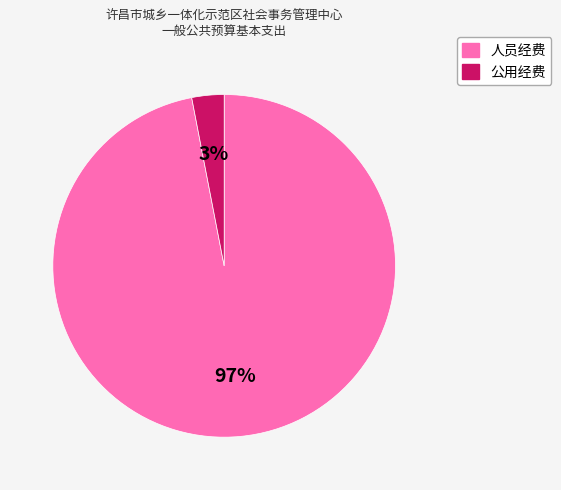

Which has a higher value, 人员经费 or 公用经费?

人员经费